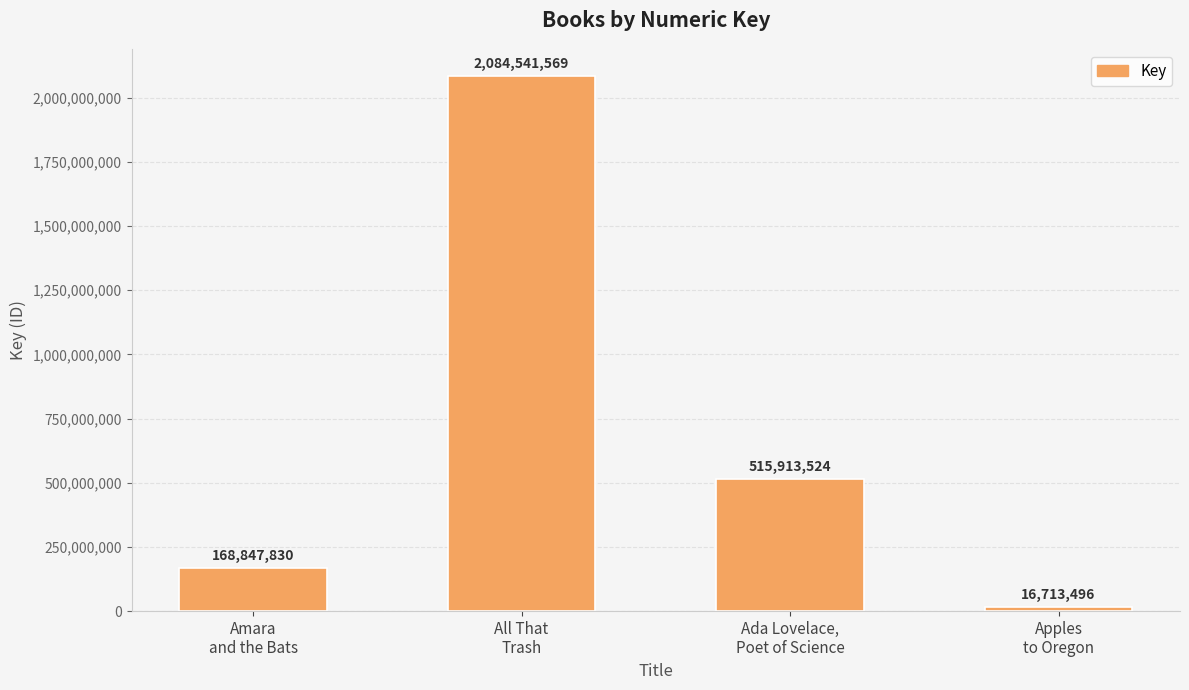

What is the value of the 4th bar from the left?

16713496